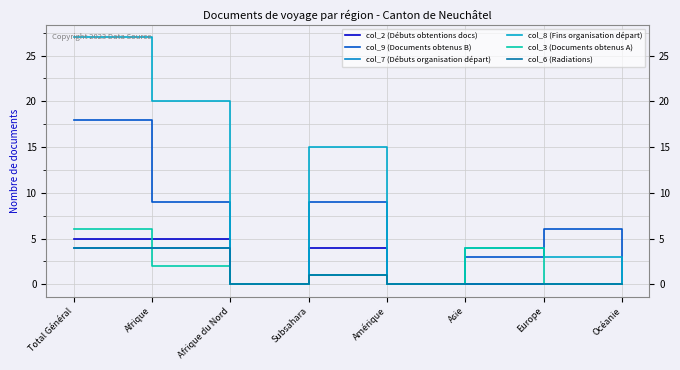

What is the spread (max minus min) of values at Subsahara?

14